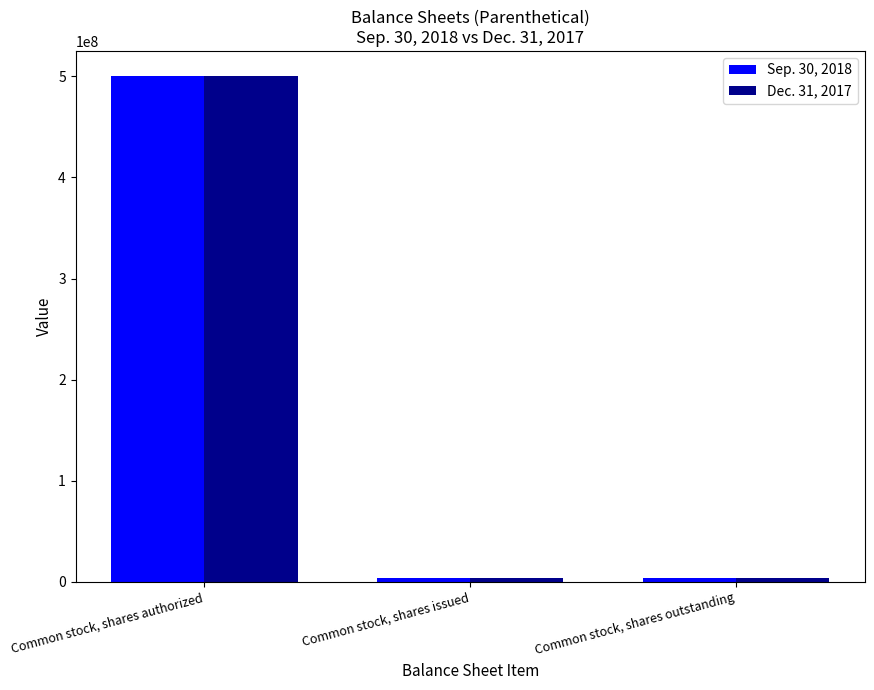

At which category is the sum across all series the highest?

Common stock, shares authorized